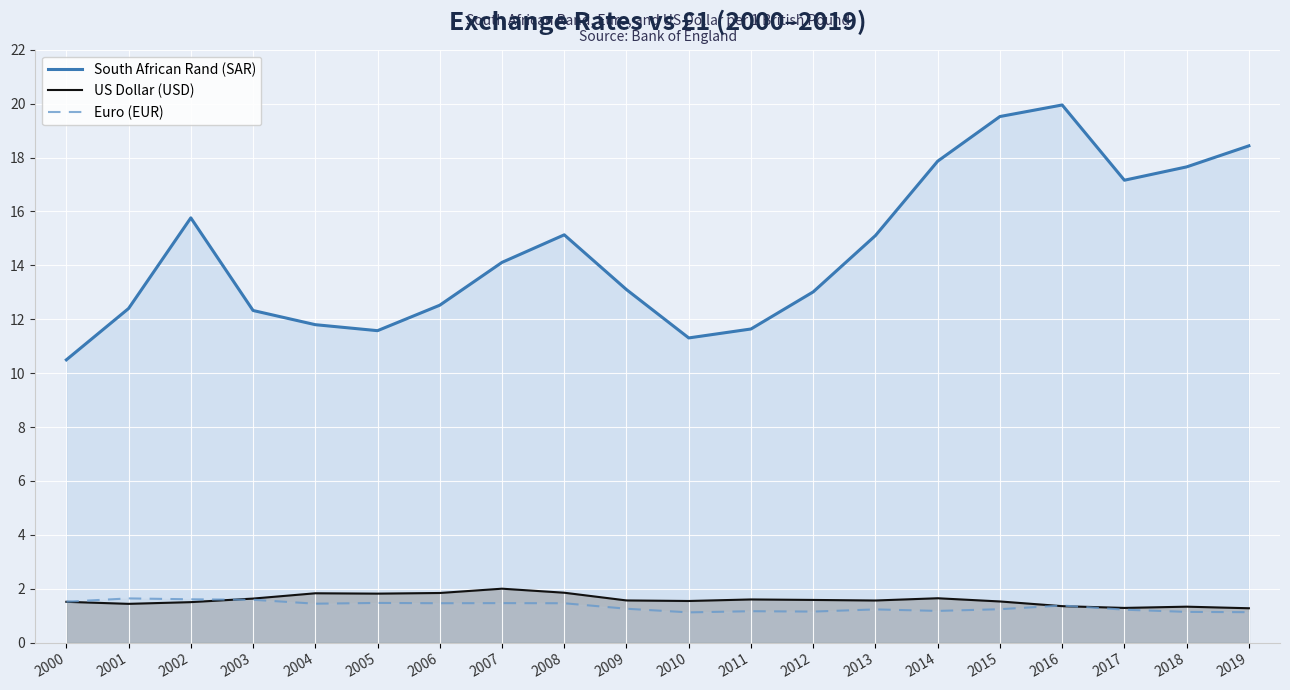

Which series has the widest spread of values?

South African Rand (SAR)